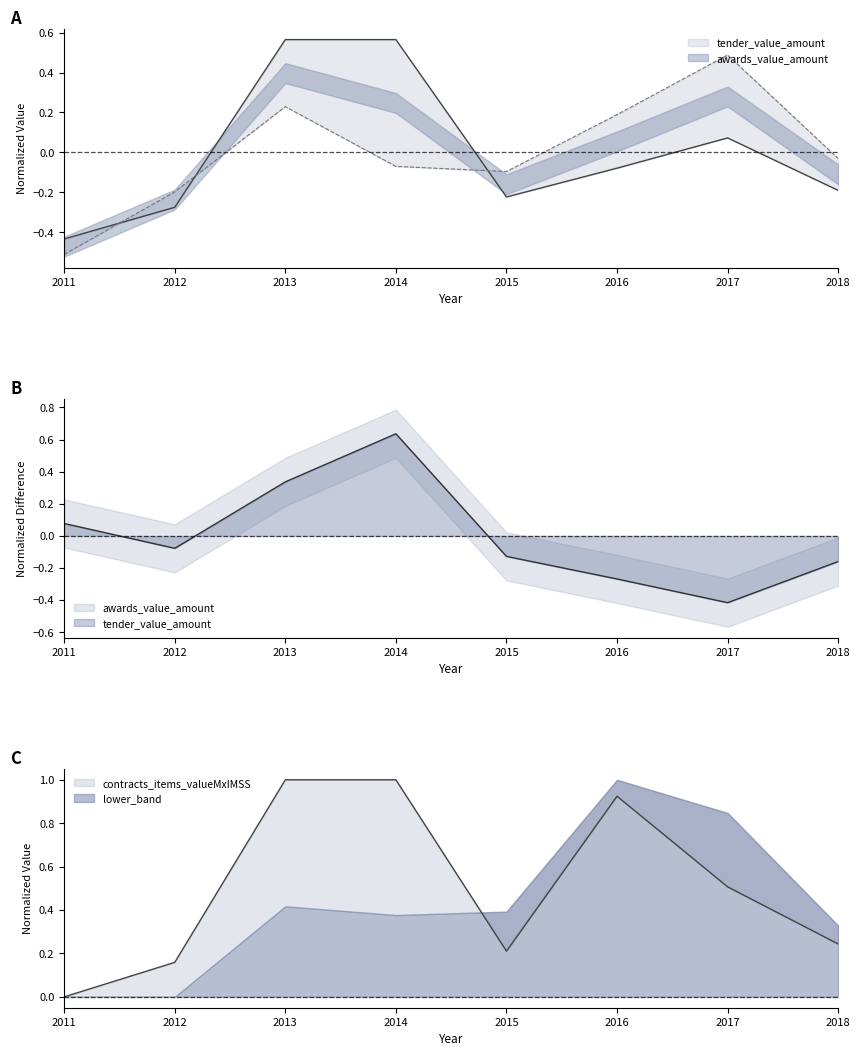

What is the difference between the maximum and minimum values in the awards_value_amount series?

1.0